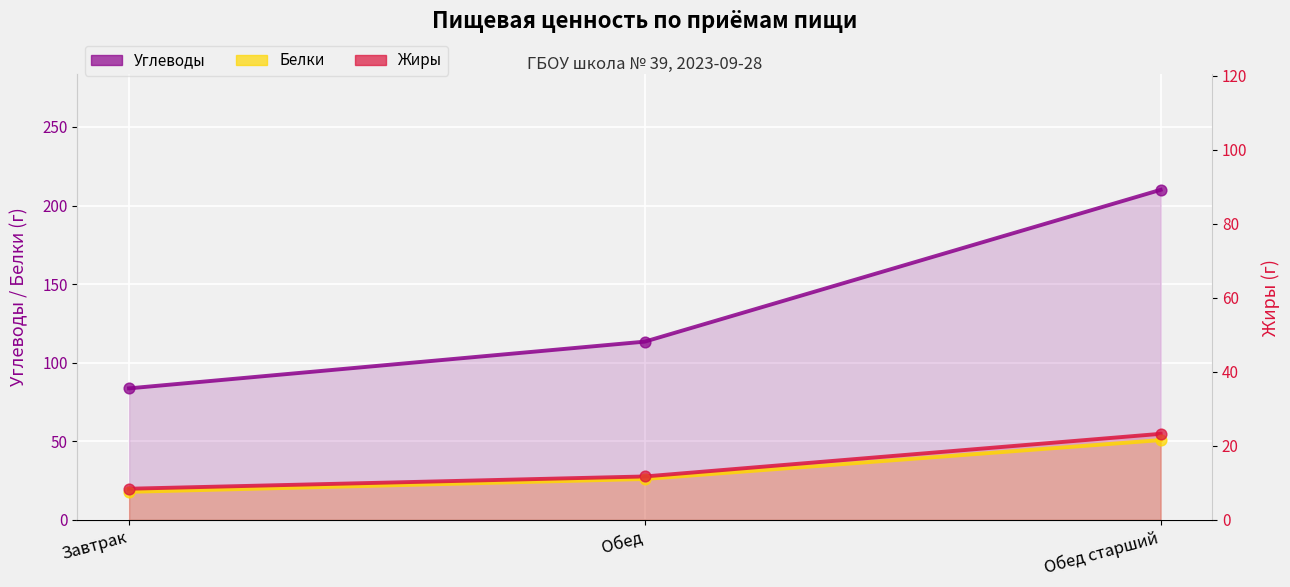

Which series reaches the minimum Y coordinate?

Белки